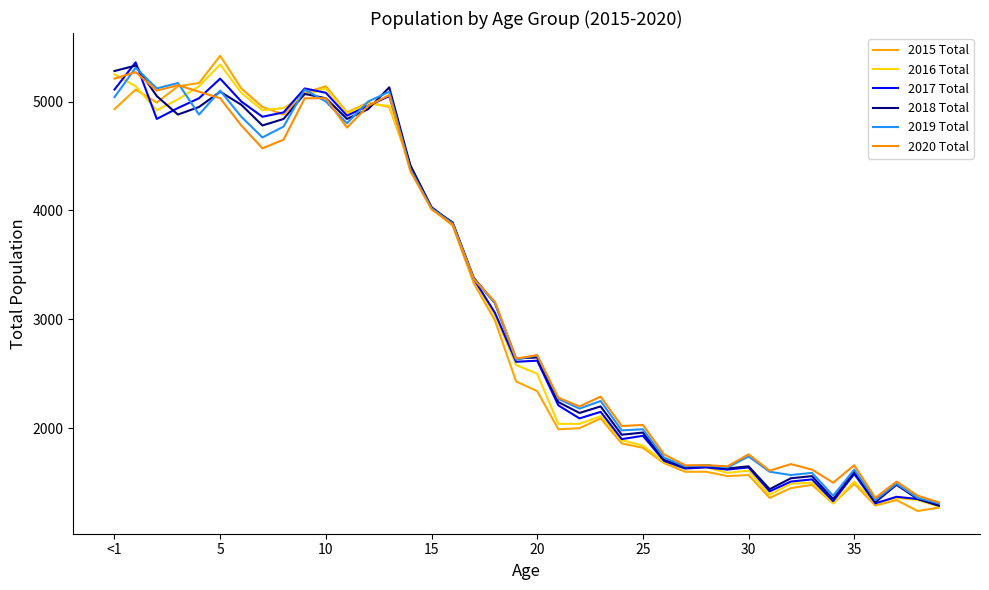

At how many categories does at least one series exceed 2108?

24